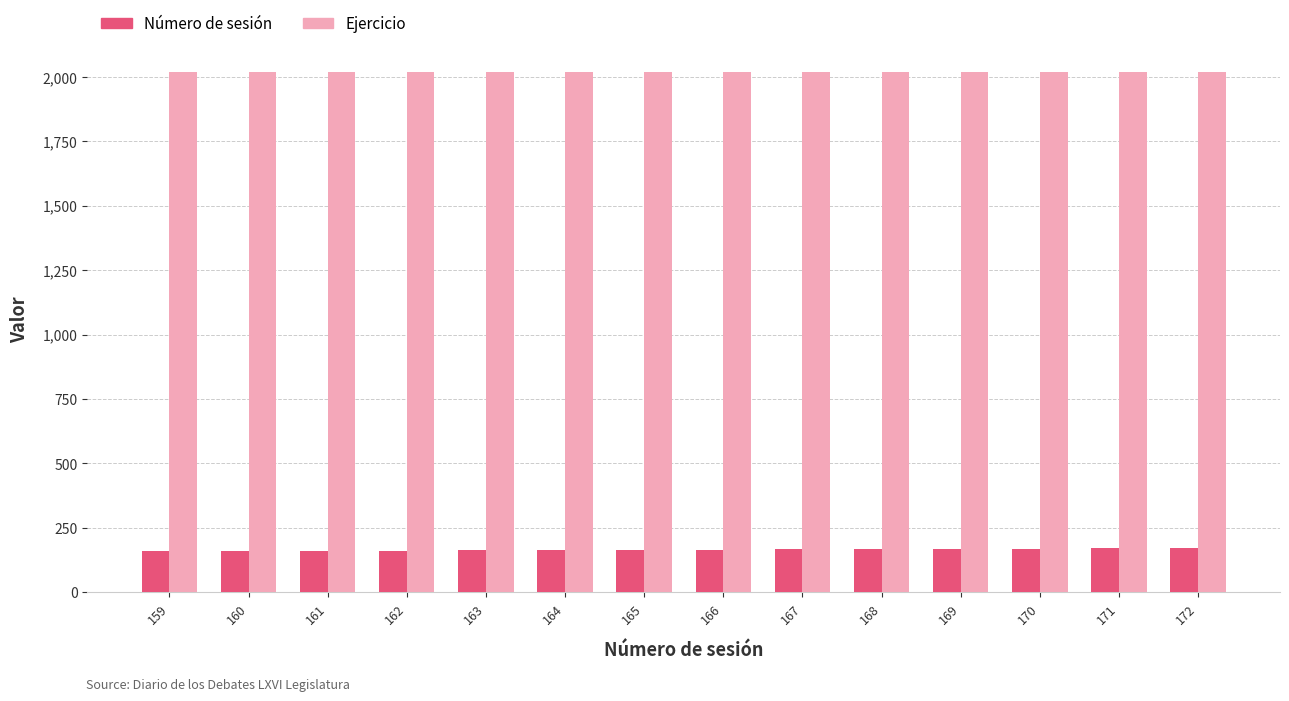

What is the maximum value for Ejercicio?

2020